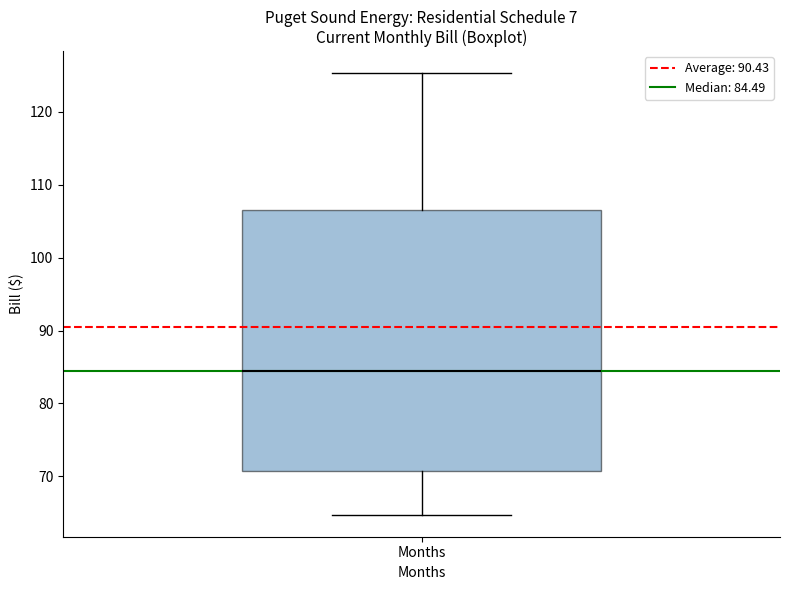

Read this box plot against the y-axis: the position of the median line, the range covered by the box, and the ends of both whiskers. The values are not printed on the chart, so give them approximately, as read against the axis.

median 84, box 71 to 107, whiskers 65 to 125